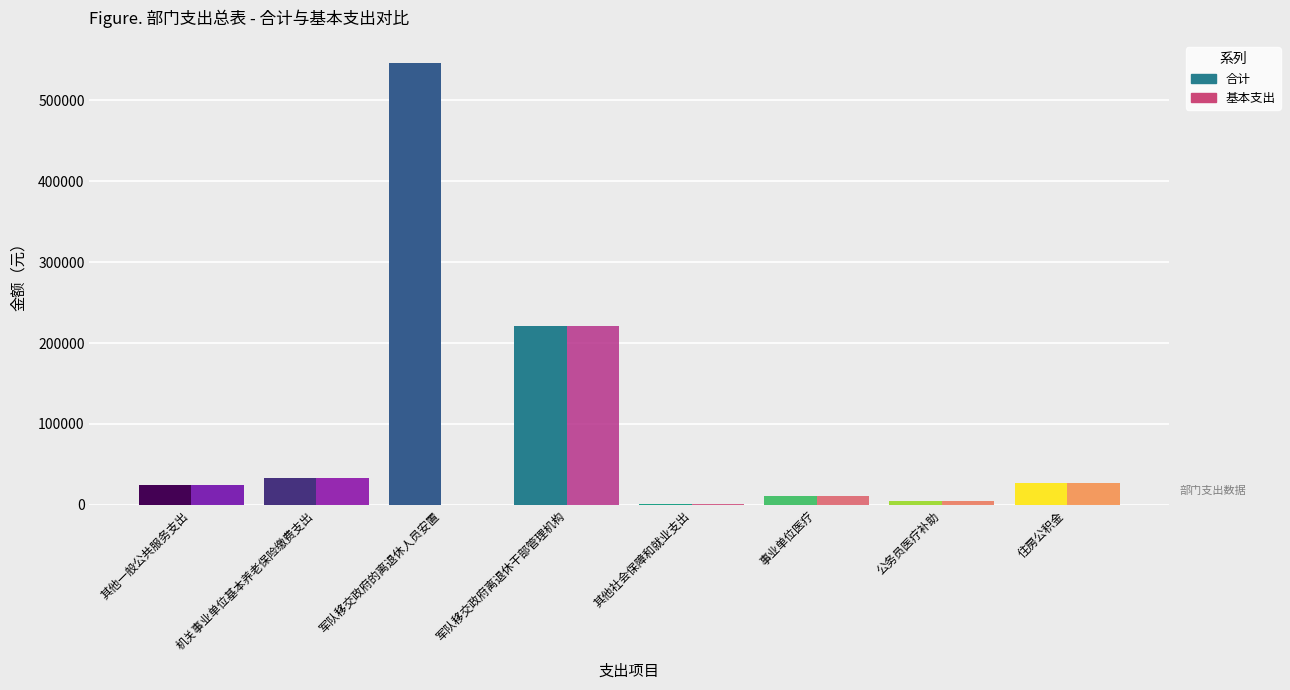

The value of 合计 at 其他一般公共服务支出 is 24000.0. True or false?

True